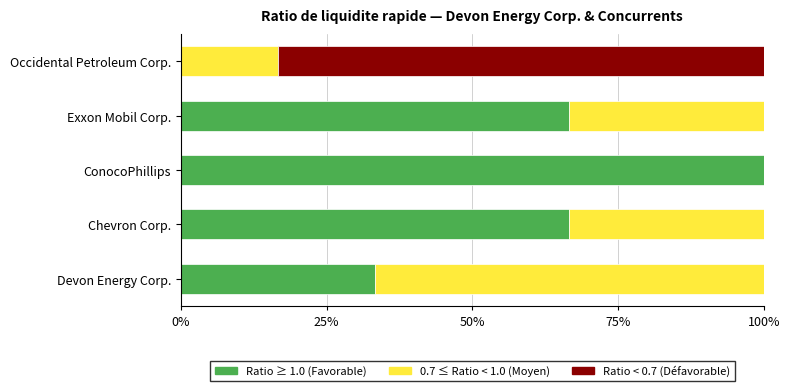

How many series are shown in this chart?

3